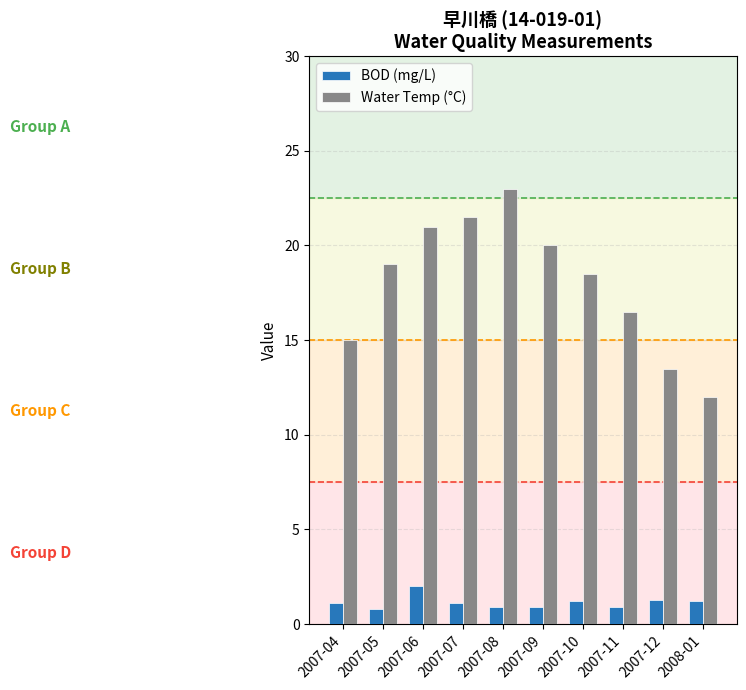

What is the difference between the highest and lowest values at 2007-12?

12.2